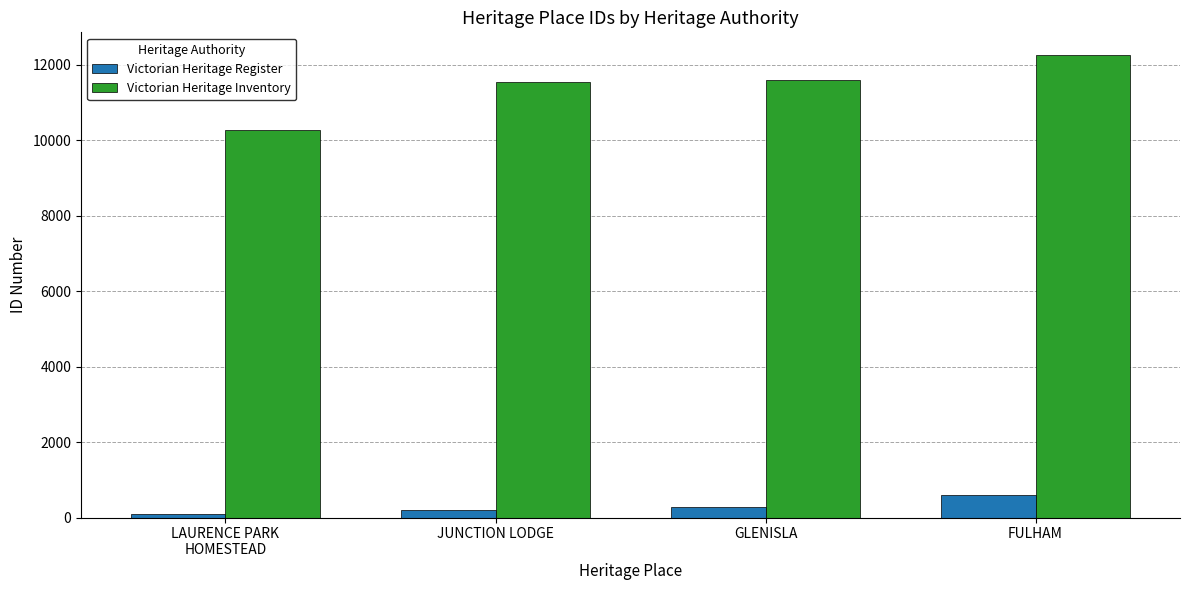

Which category has the highest value in the Victorian Heritage Register series?

FULHAM